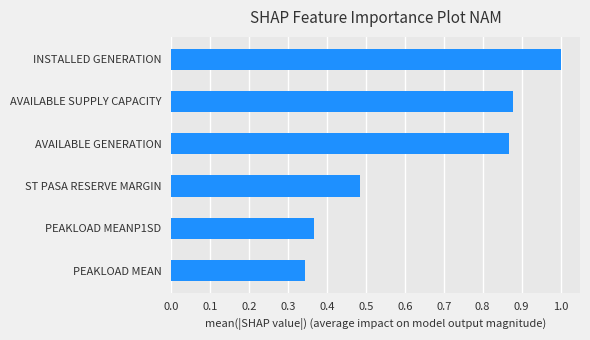

What is the sum of the values at AVAILABLE GENERATION and ST PASA RESERVE MARGIN?

1.4